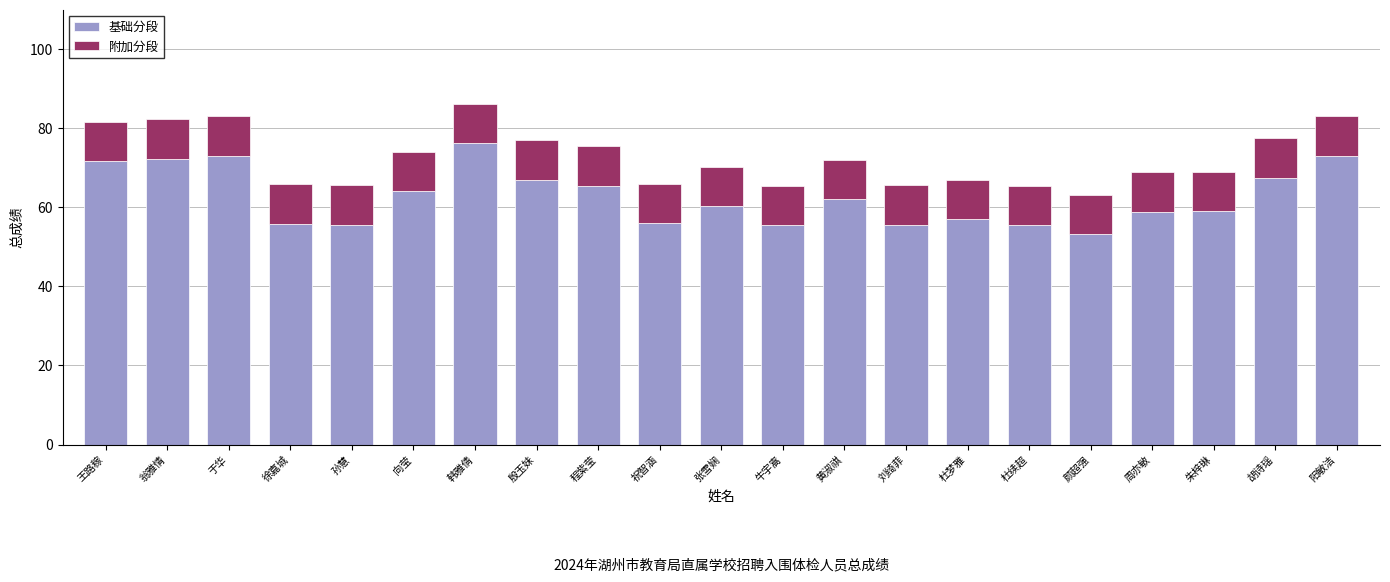

Is it true that 基础分段 equals 71.7 at 王路稼?

True